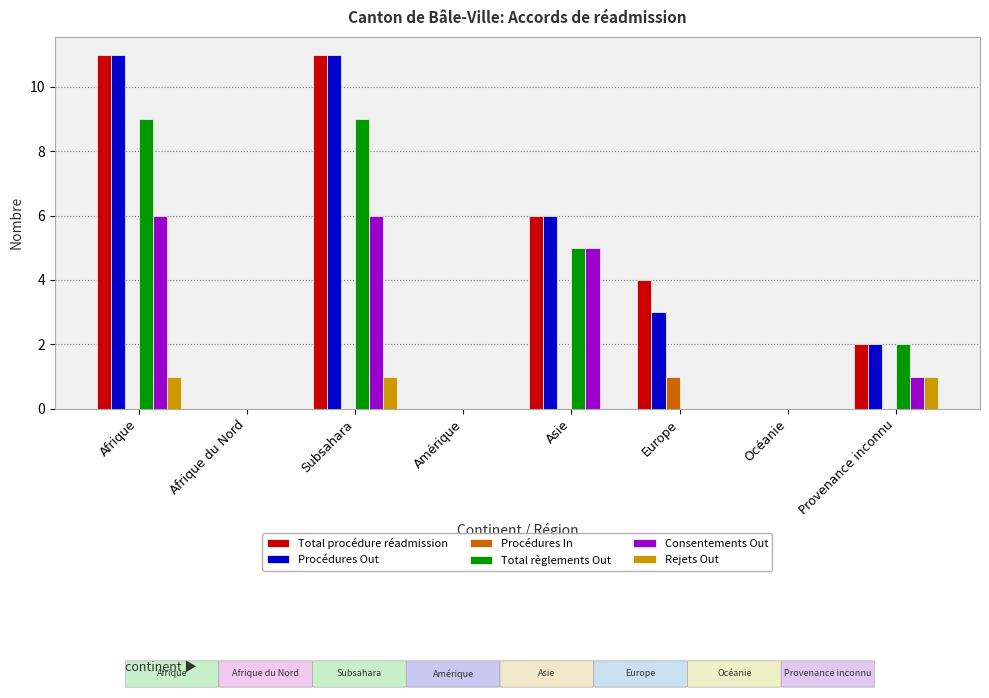

What is the maximum value for Procédures Out?

11